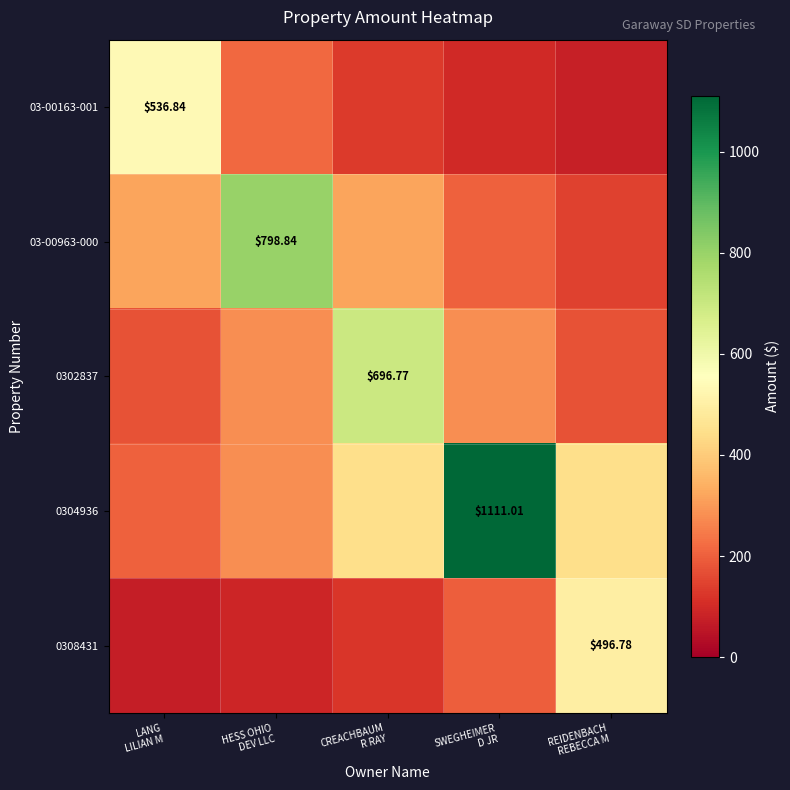

Which series has the largest range (max minus min)?

0304936